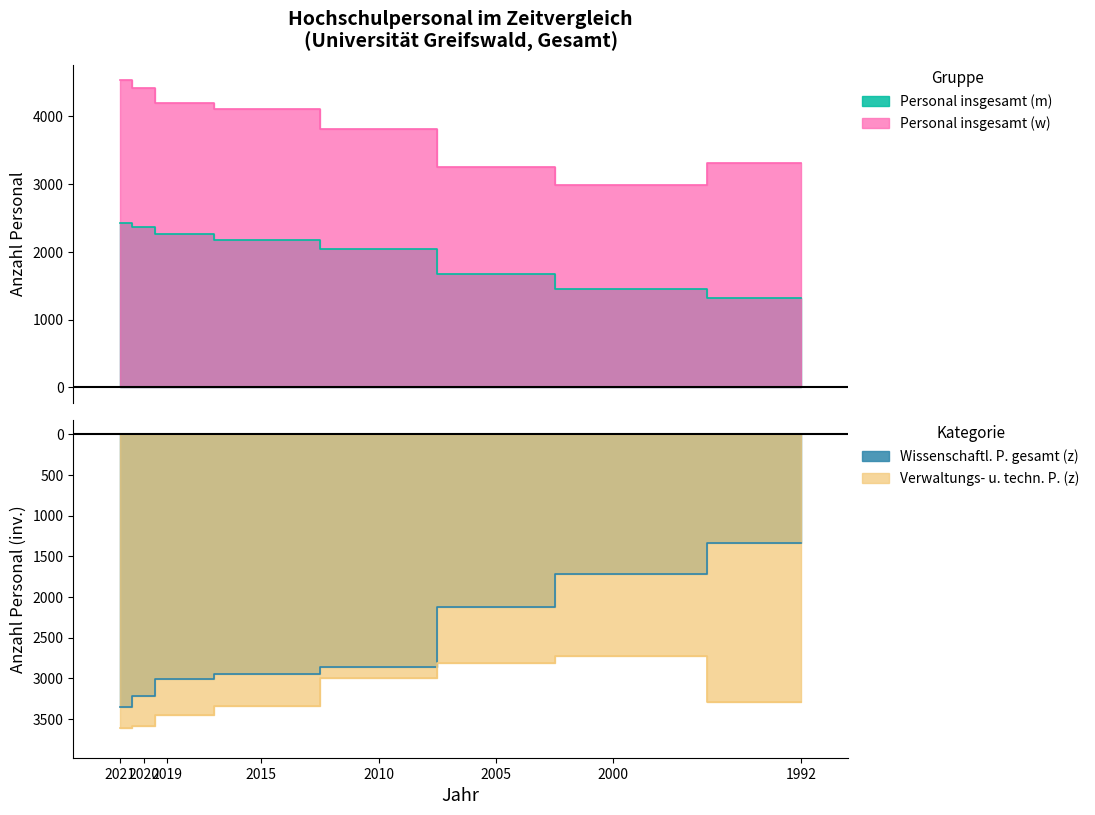

Where is Wissenschaftl. P. gesamt (z) nearest to the value -2339?

2005